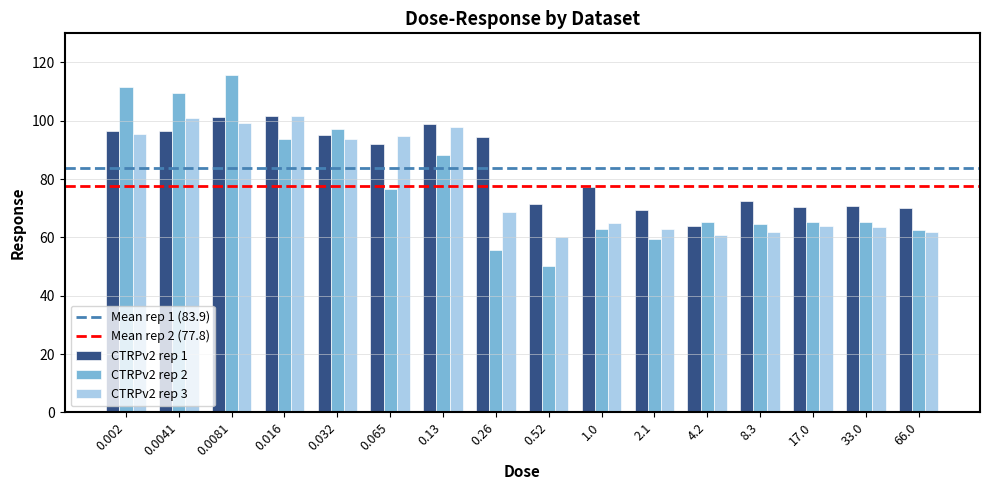

What position from the right is 0.26?

9